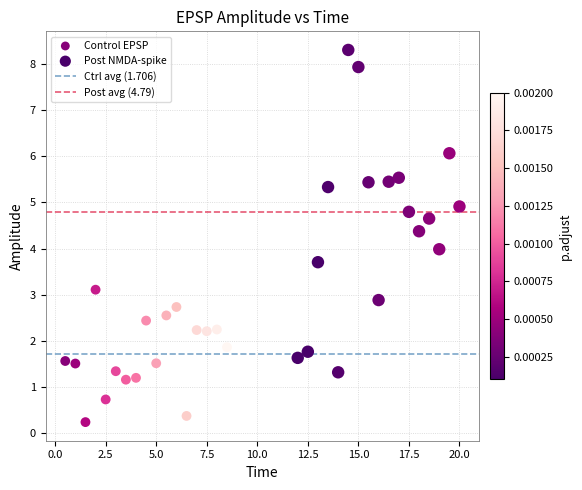

Which series has the largest Y range (max minus min)?

Post NMDA-spike